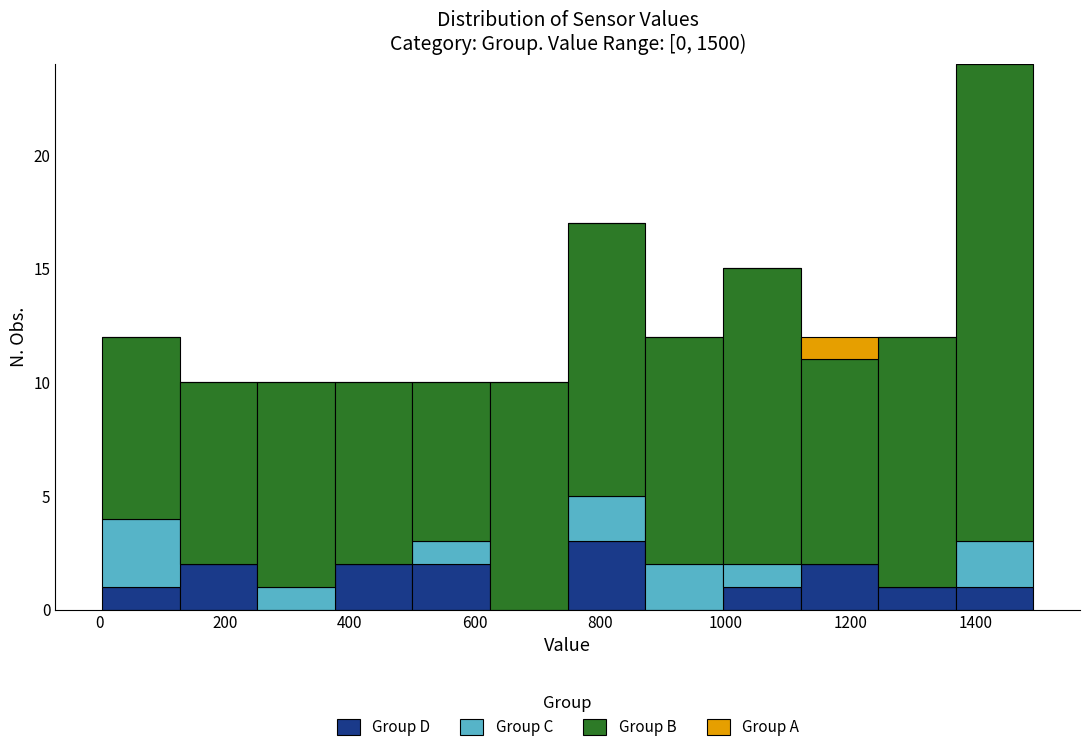

Reading left to right, transcribe this chart: for each stacked bar, give the range it covers on the x-axis and its total height. Neither the bar edges nor the heights are printed on the chart, so give them approximately, as read against the axes.

4 to 128: 12
128 to 252: 10
252 to 376: 10
376 to 500: 10
500 to 624: 10
624 to 748: 10
748 to 872: 17
872 to 996: 12
996 to 1120: 15
1120 to 1244: 12
1244 to 1368: 12
1368 to 1492: 24